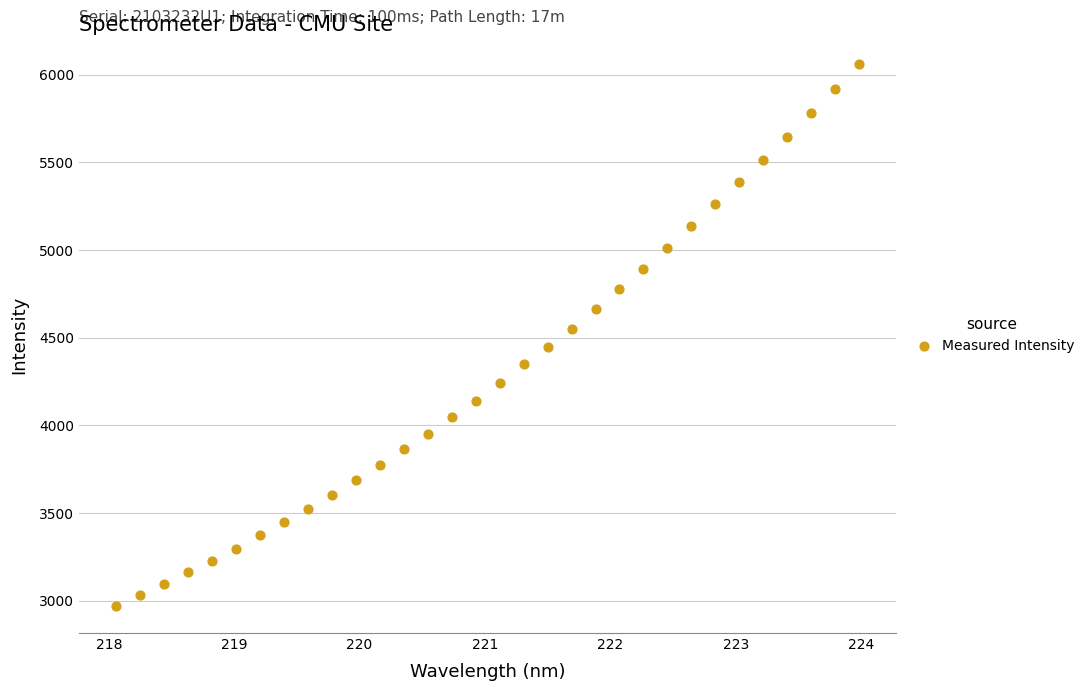

What is the range of Y values (max minus min)?

3092.8